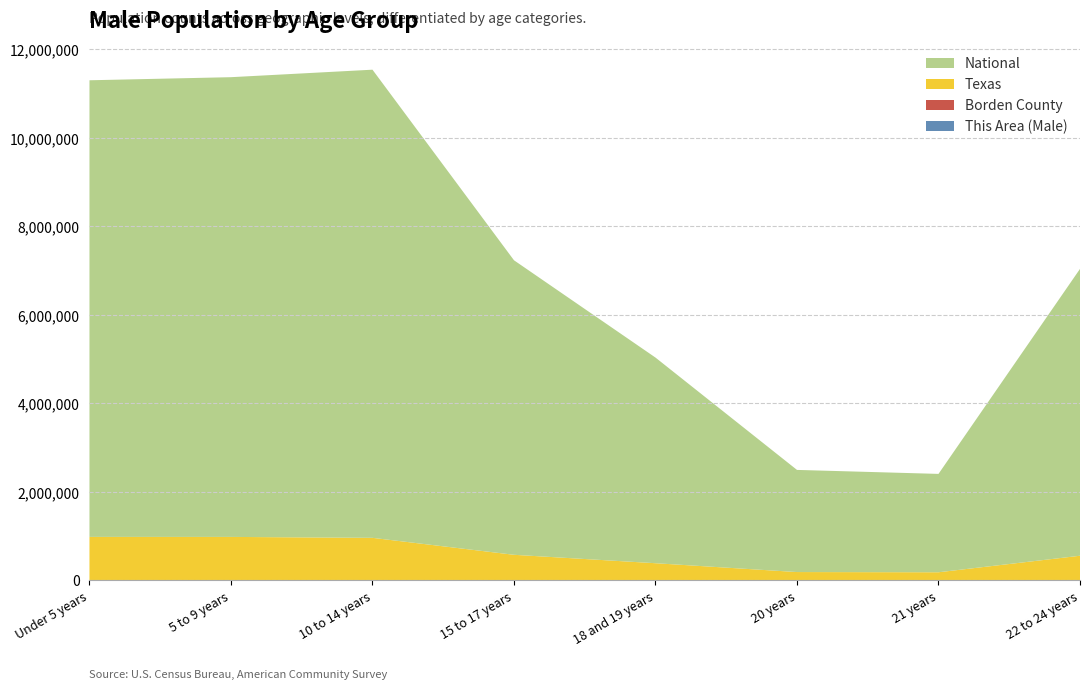

Reading right to left, transcribe all the data shown in this chart.

This Area (Male): 9	2	1	3	5	10	5	11
Borden County: 9	3	2	11	18	26	14	18
Texas: 558131	184652	189570	389266	579420	962866	983814	984149
National: 6482659	2223198	2308319	4647457	6656209	10579862	10389638	10319427